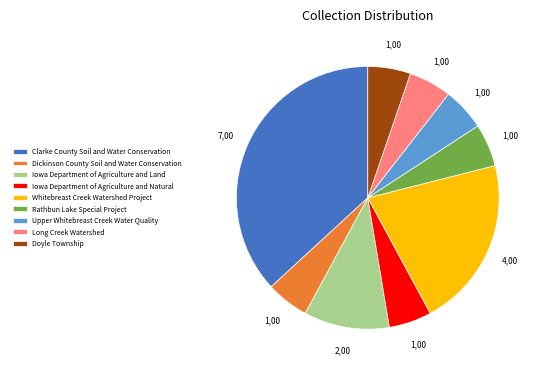

The Iowa Department of Agriculture and Land slice represents 21% of the pie. True or false?

False